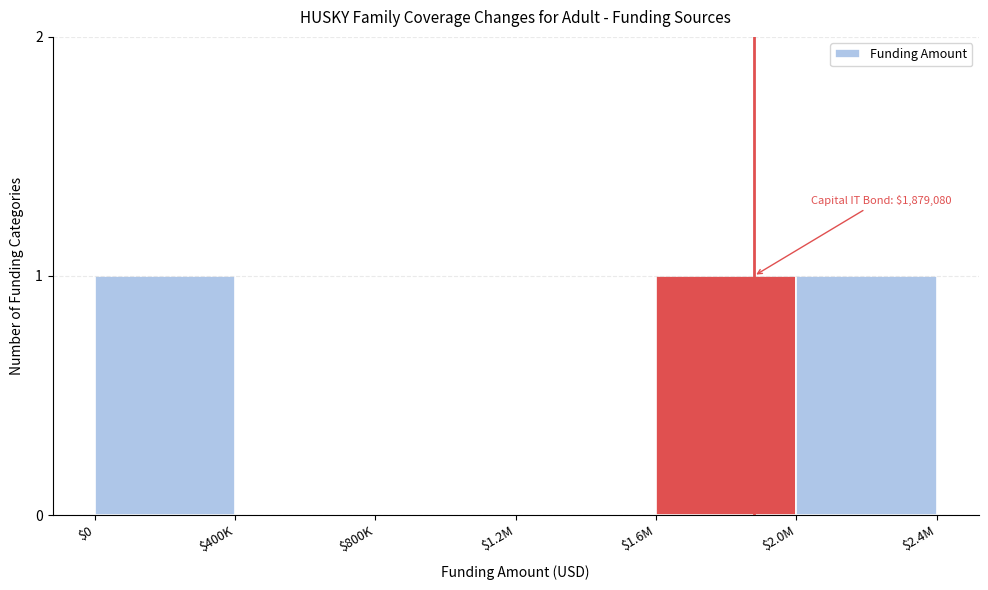

What is the sum of all values?

3